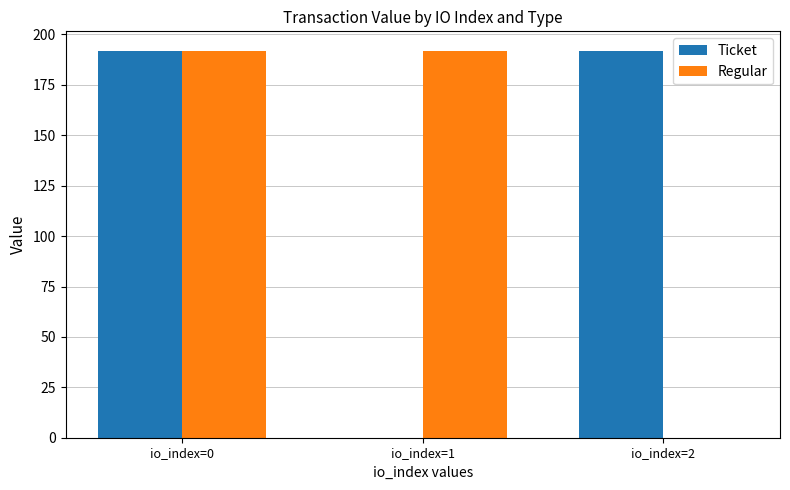

The Regular series shows 40.1 at io_index=0. True or false?

False